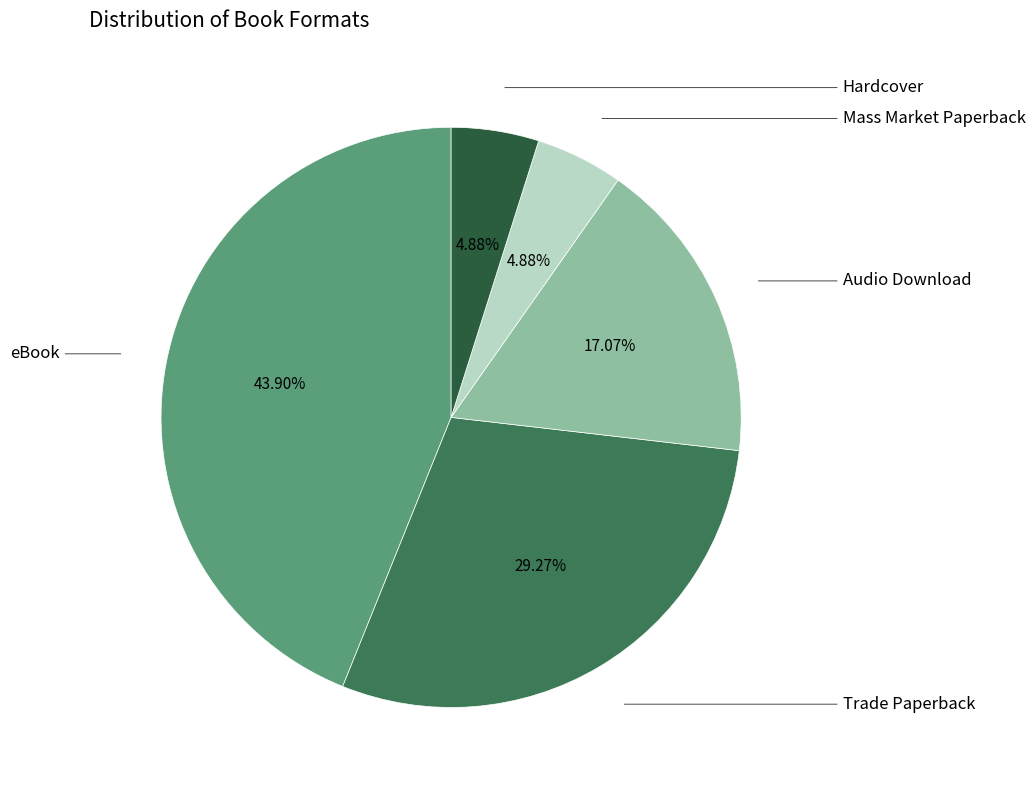

Does any single category account for the majority?

No